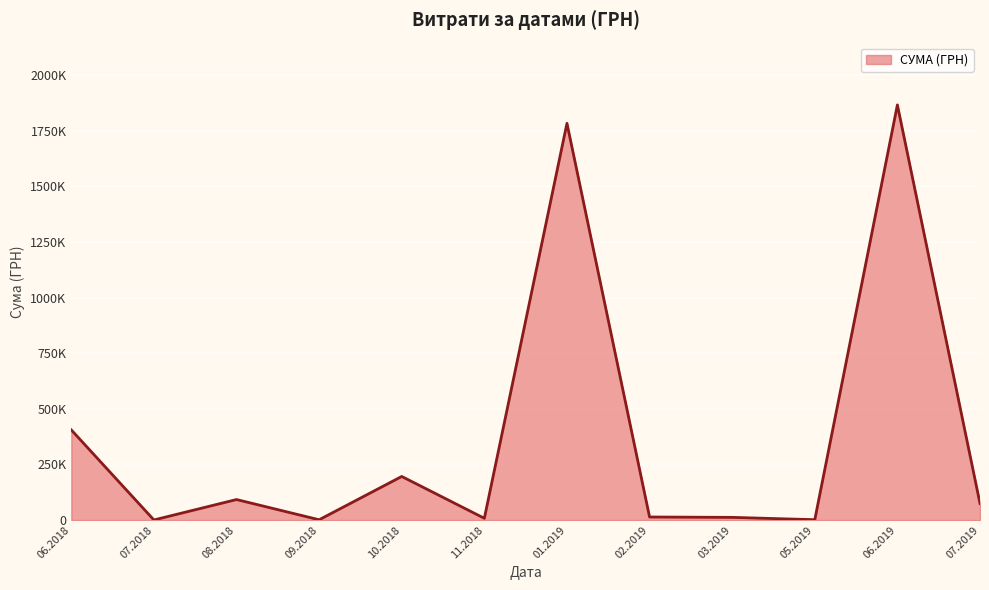

Is this an area chart (filled region under the line)?

Yes